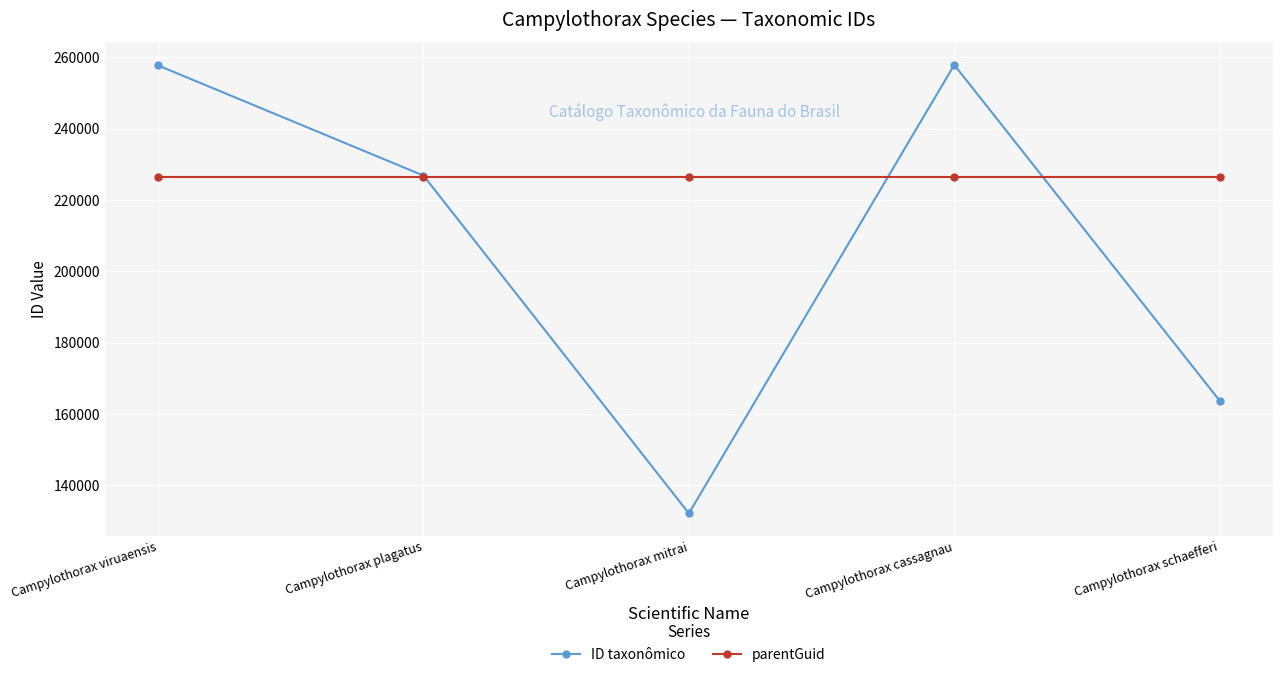

What is the total value across all series at Campylothorax mitrai?

358606